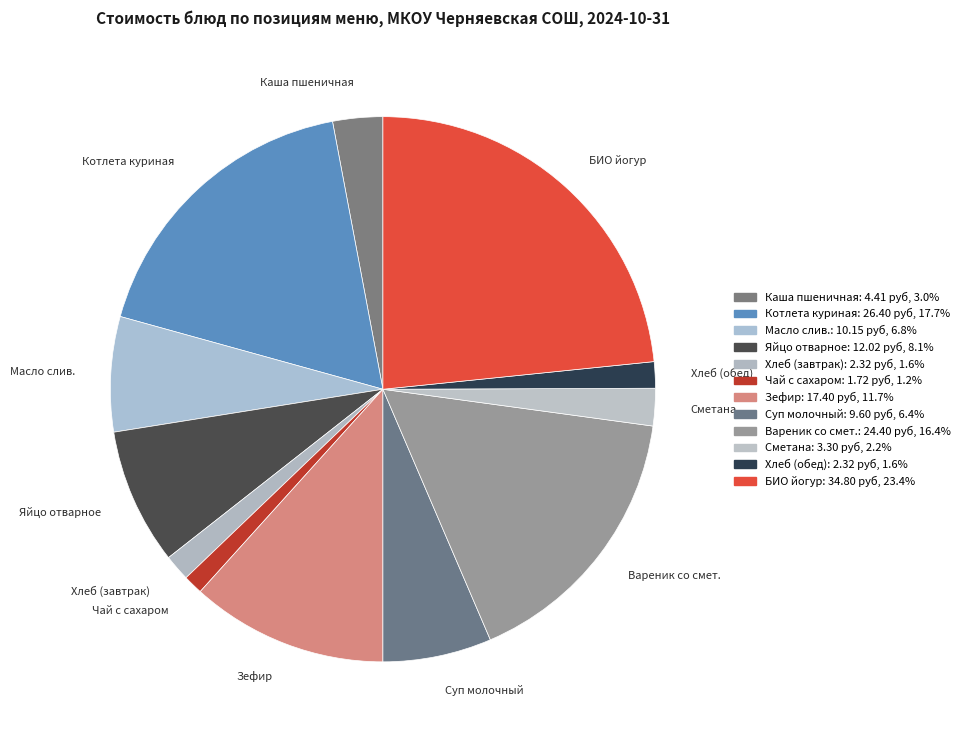

How many slices are in this pie chart?

12